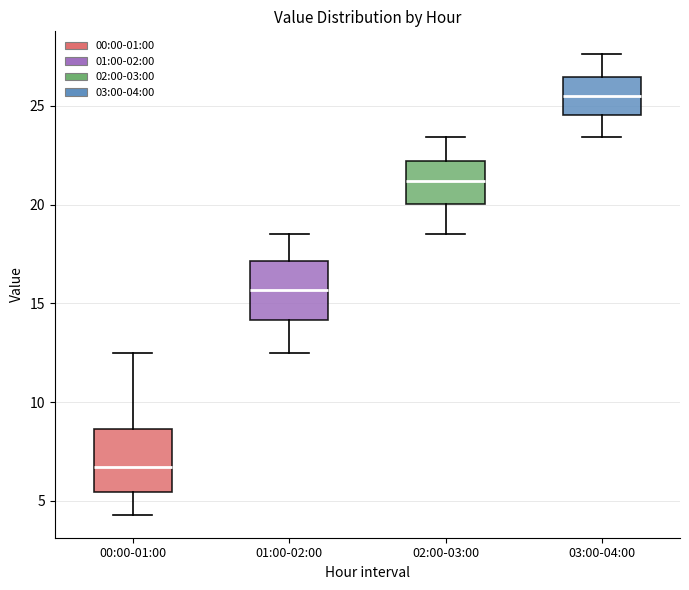

Where does the median line of the box for 02:00-03:00 sit on the y-axis? The values are not printed on the chart, so give them approximately, as read against the axis.

21.0